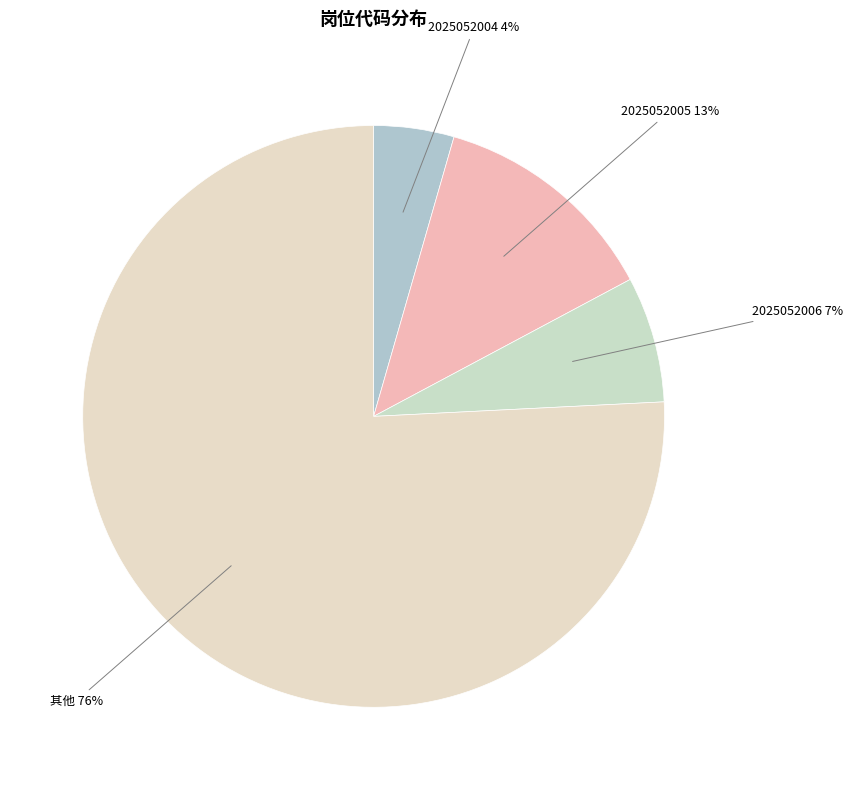

Is the sum of 2025052006 and 其他 greater than half?

Yes